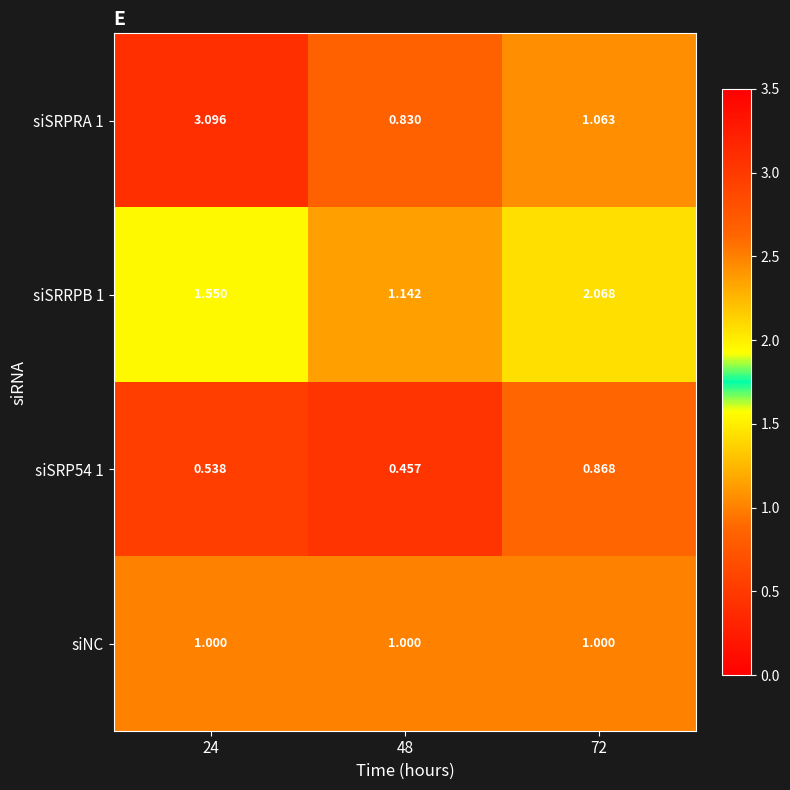

Is the value of siSRRPB 1 at 24 greater than the value of siSRPRA 1 at 24?

No